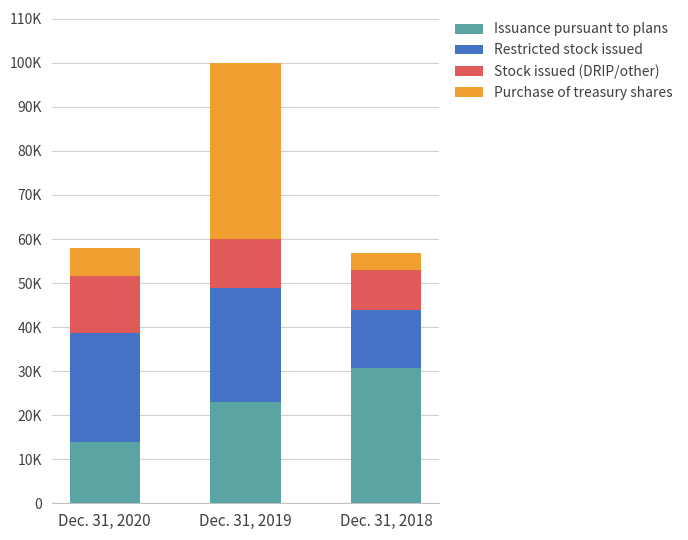

List the labels in order of Stock issued (DRIP/other) value, largest first.

Dec. 31, 2020, Dec. 31, 2019, Dec. 31, 2018